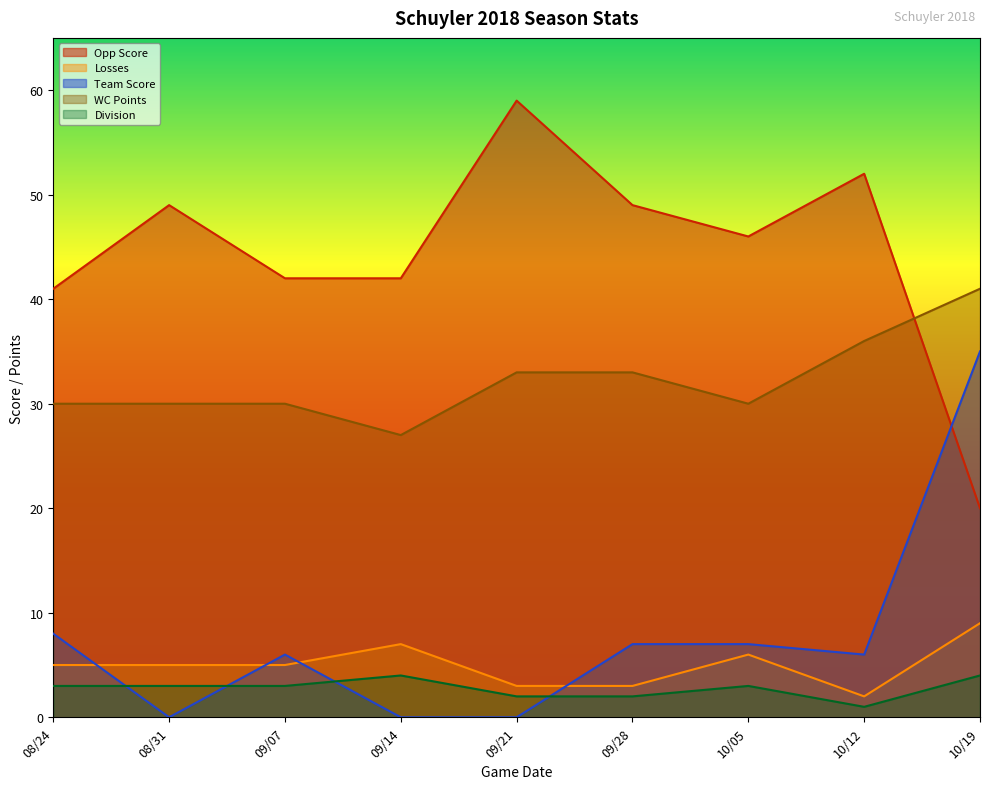

The value of WC Points at 09/14 is 27. True or false?

True